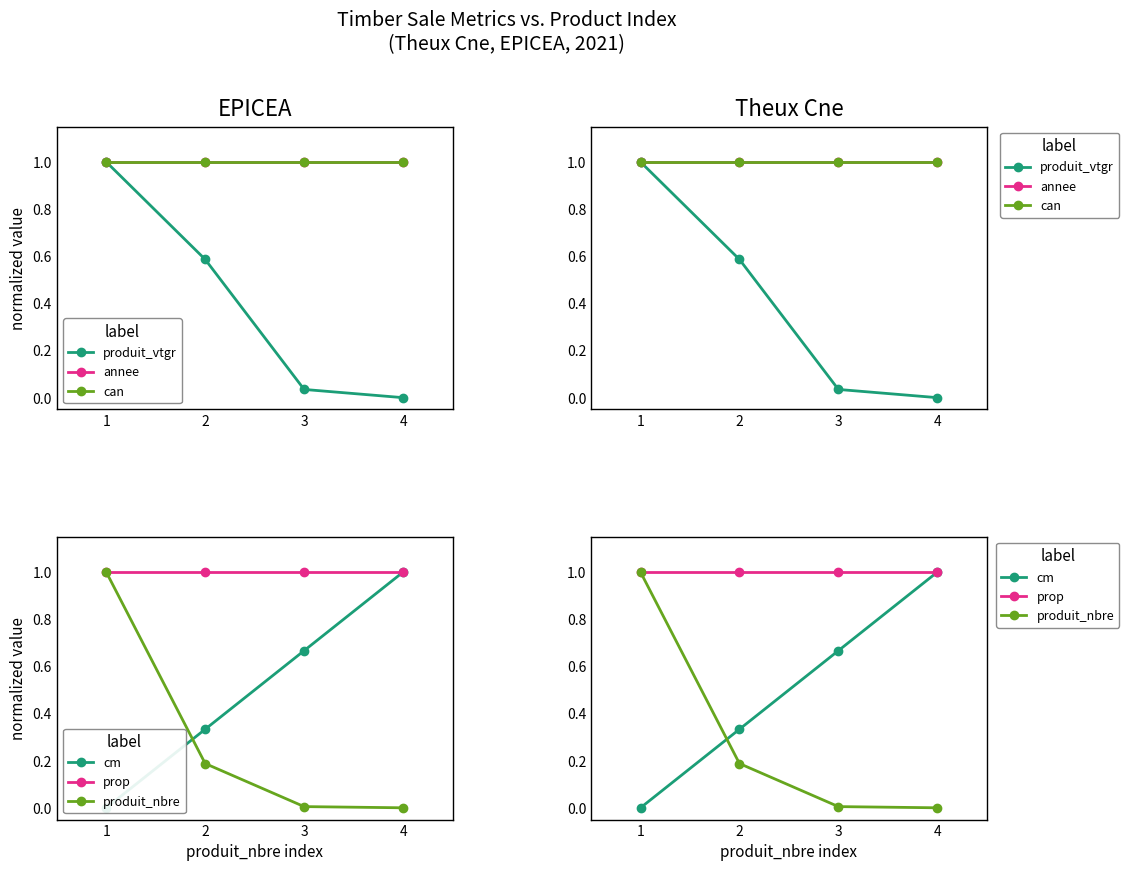

True or false: produit_vtgr and can cross at least once.

False